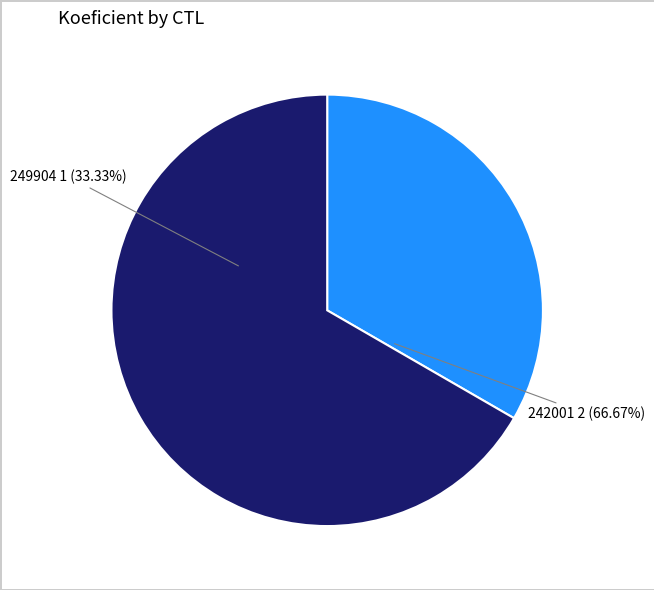

To the nearest percent, what is the difference between the largest and smallest slice percentages?

33%